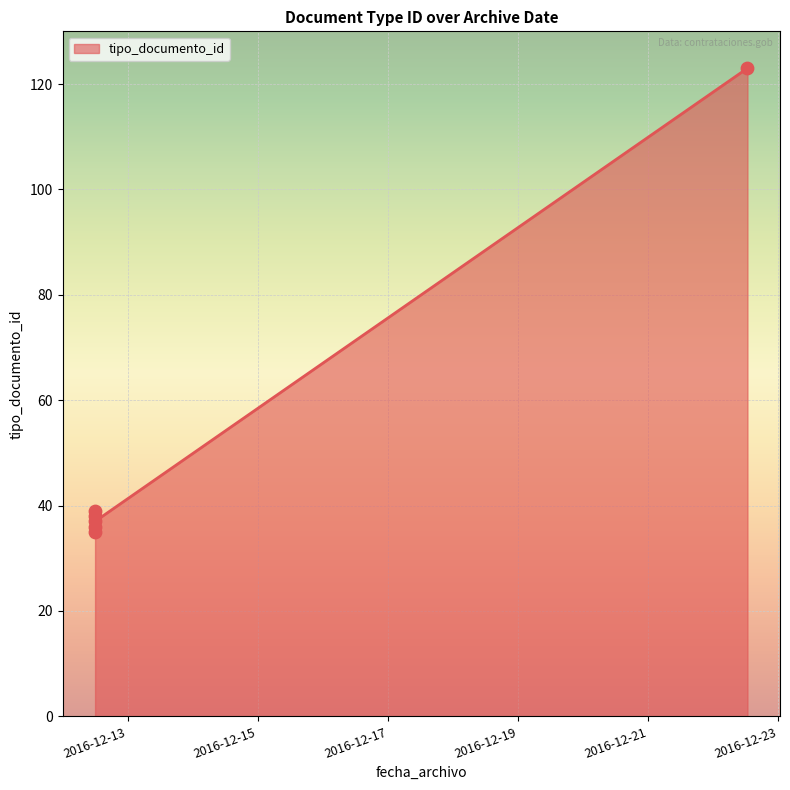

Between 2016-12-12 11:58:34 and 2016-12-12 11:58:34, which is larger?

2016-12-12 11:58:34